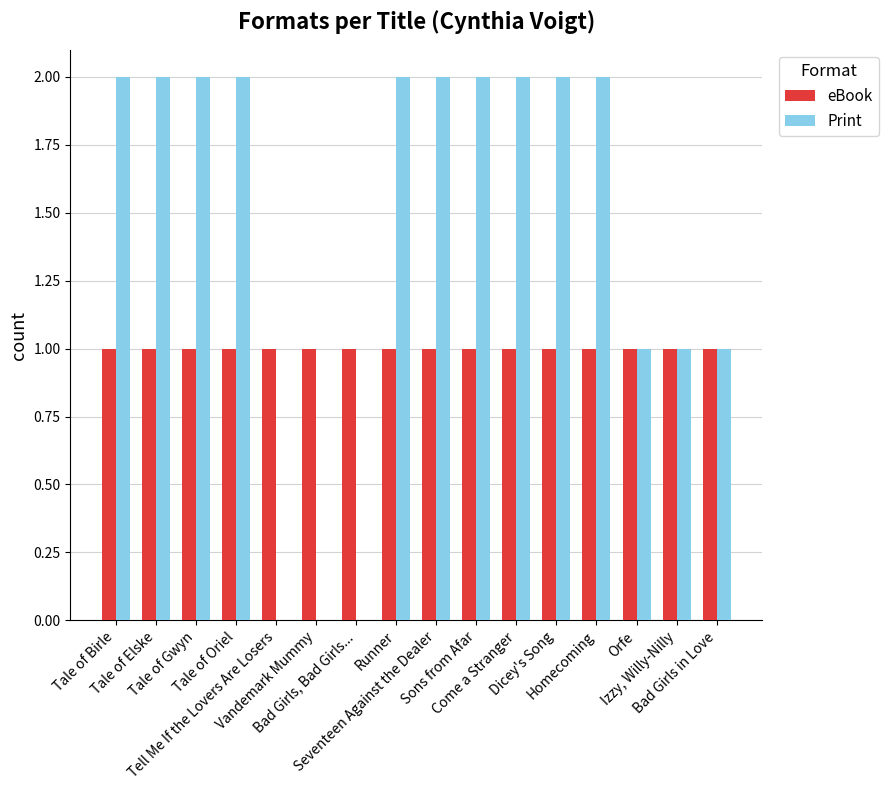

What is the sum of the Print values at Izzy, Willy-Nilly and Seventeen Against the Dealer?

3